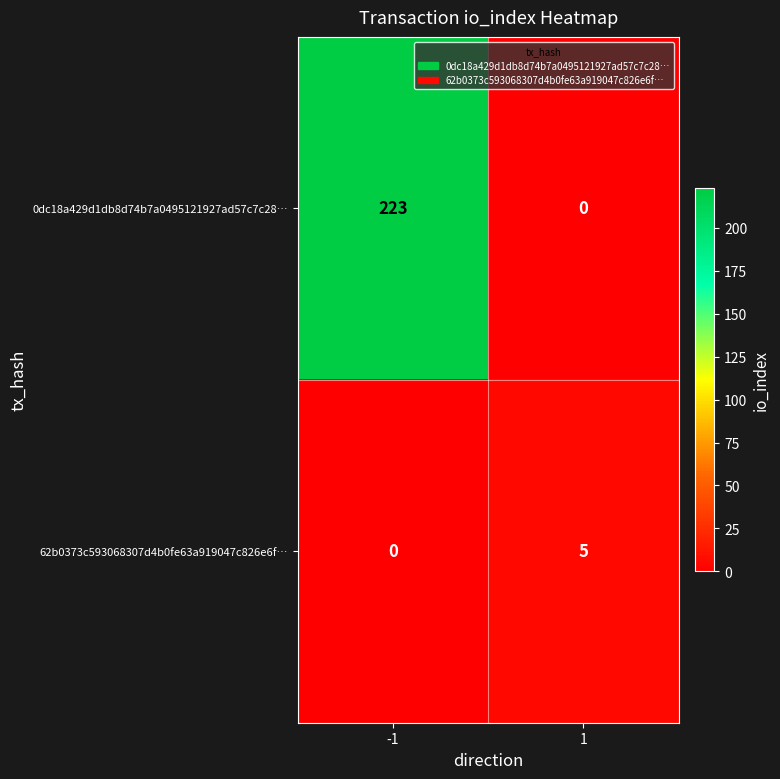

List the series in order of their peak value, lowest first.

62b0373c593068307d4b0fe63a919047c826e6f…, 0dc18a429d1db8d74b7a0495121927ad57c7c28…